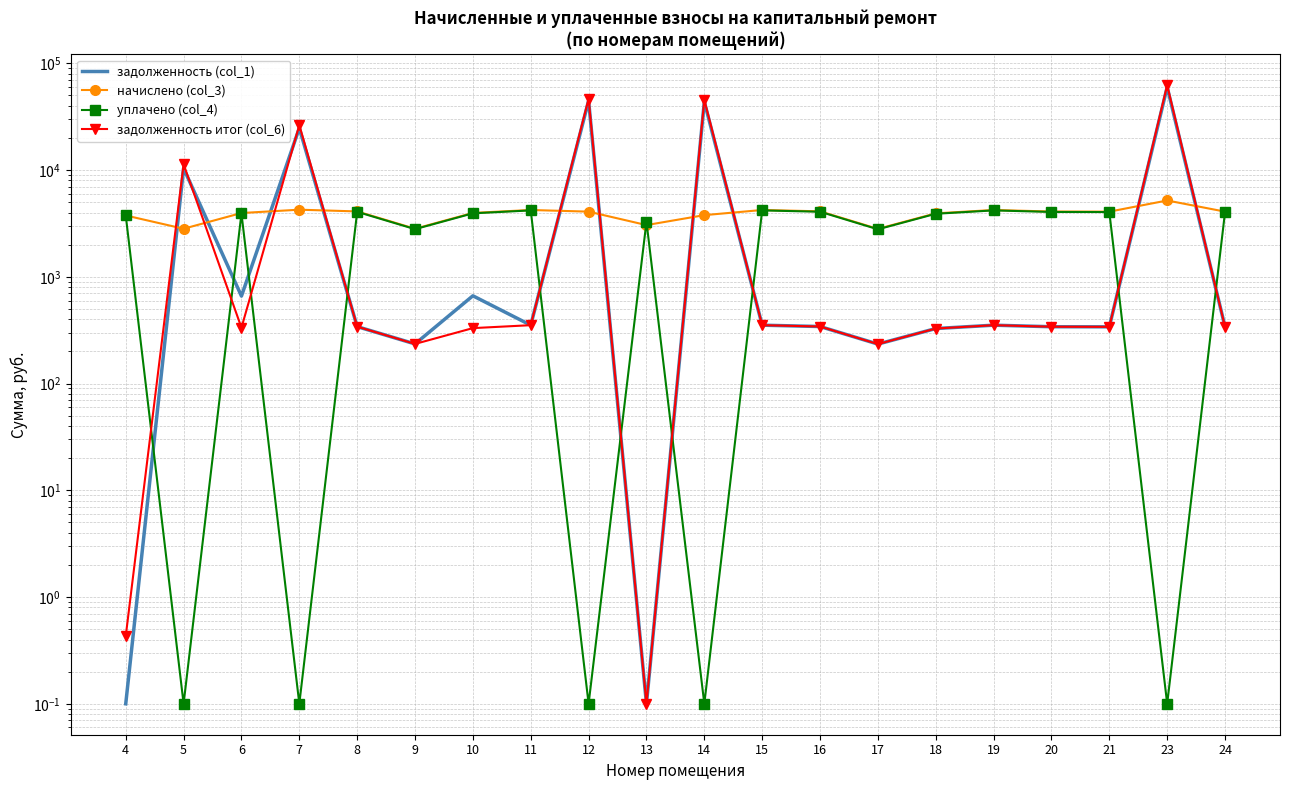

Which series changed the most between 14 and 15?

задолженность итог (col_6)